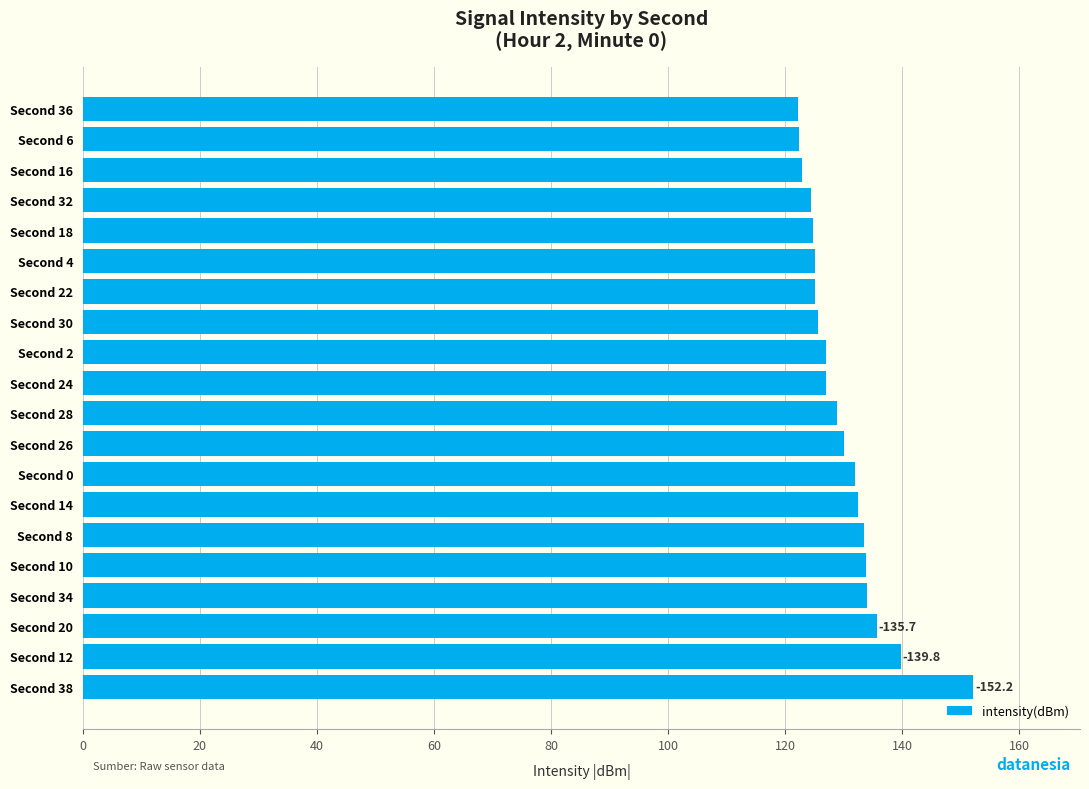

What is the sum of all values?

2599.4